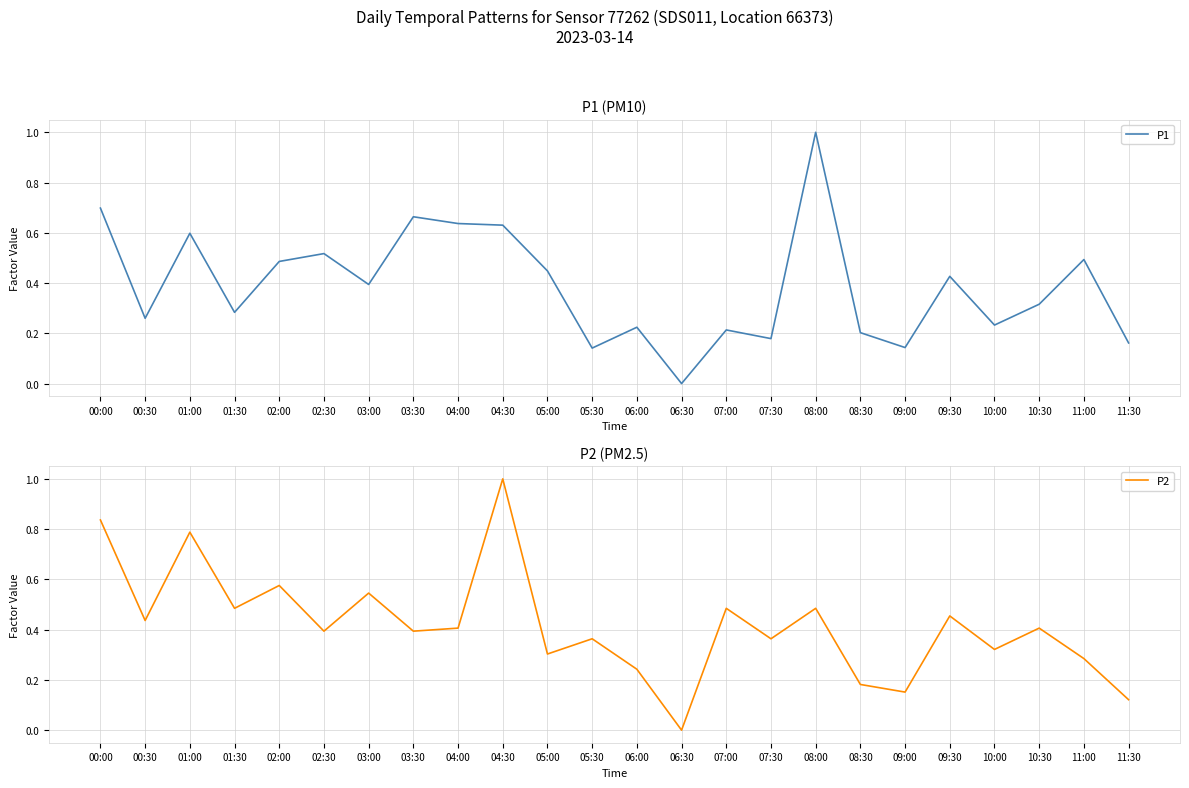

The value of P1 at 05:30 is 0.2. True or false?

False